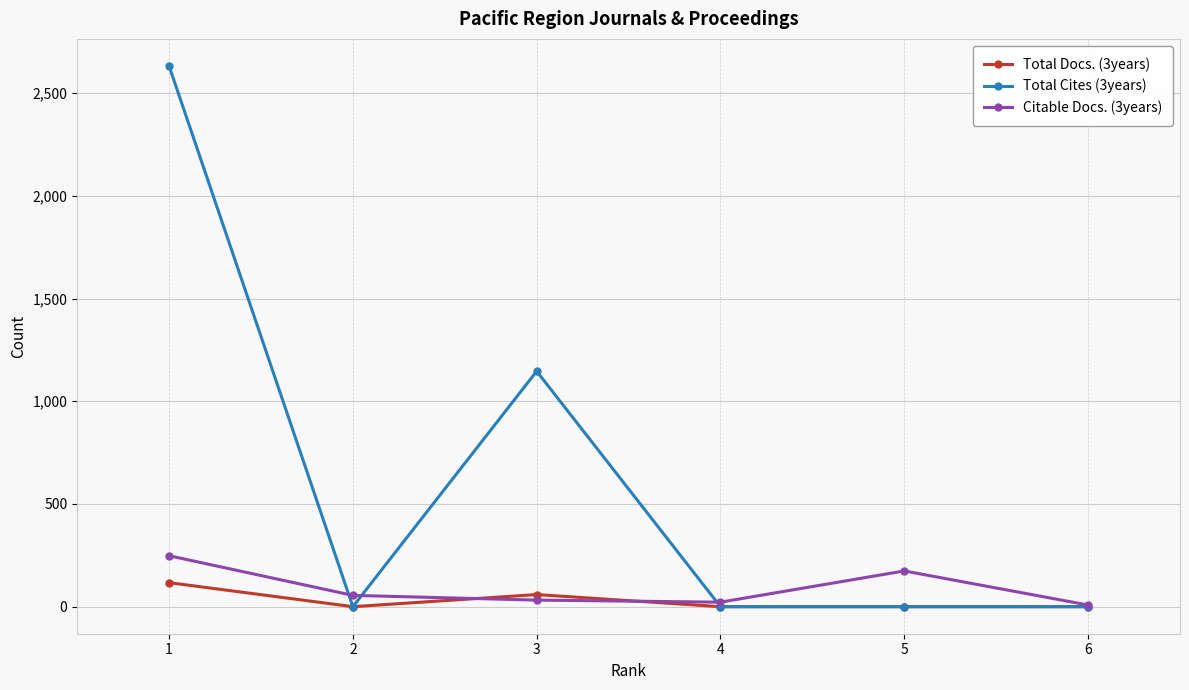

Which series changed the most between 3 and 4?

Total Cites (3years)